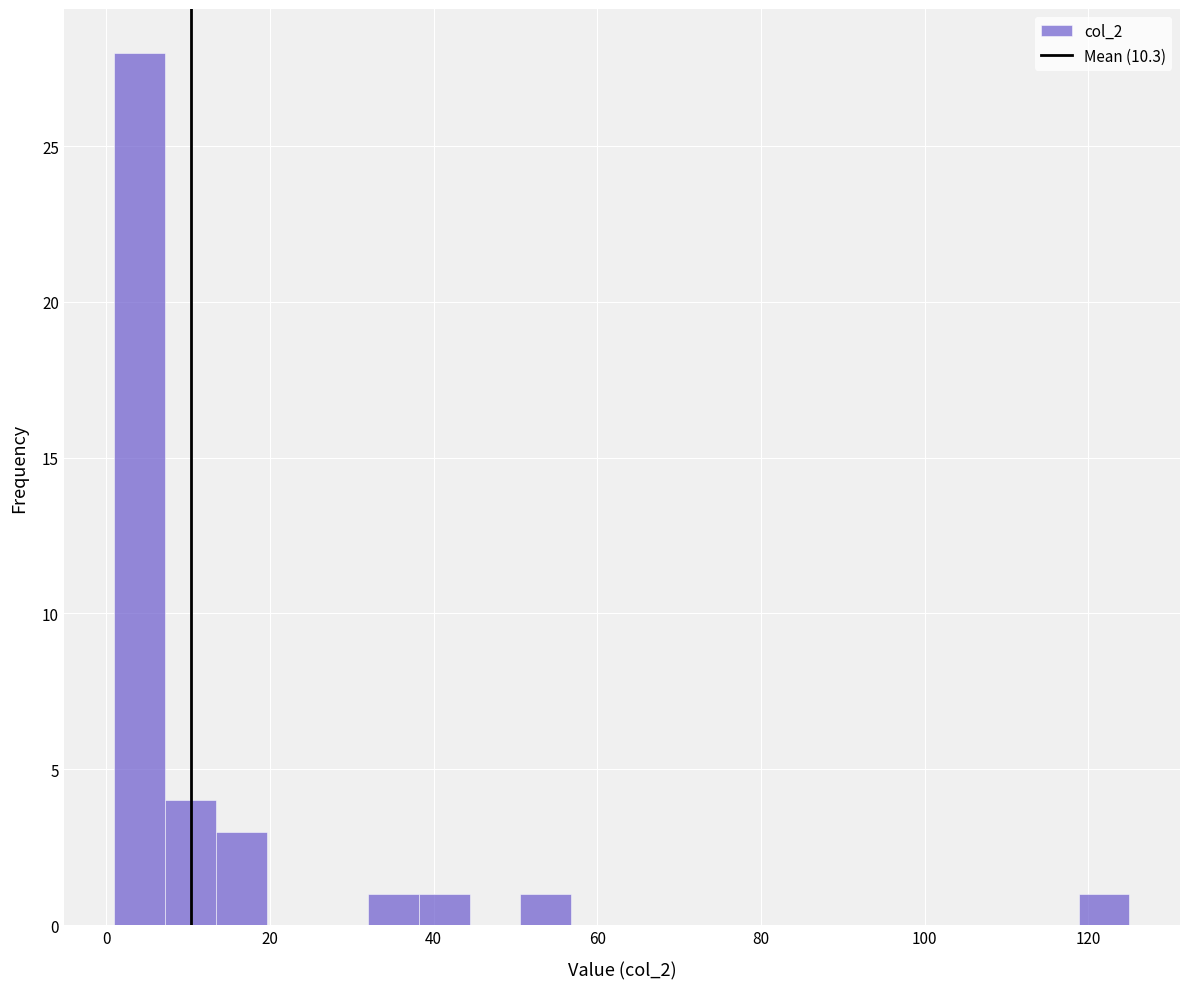

Read against the x-axis, roughly where is the centre of the tallest bar?

4